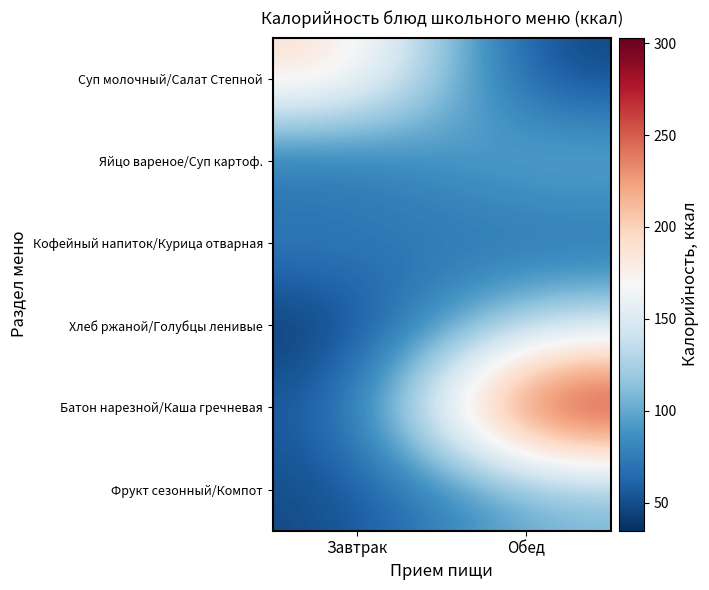

Reading left to right, transcribe all the data shown in this chart.

Суп молочный/Салат Степной: Завтрак=197.0	Обед=40.8
Яйцо вареное/Суп картоф.: Завтрак=62.8	Обед=111.3
Кофейный напиток/Курица отварная: Завтрак=79.0	Обед=60.8
Хлеб ржаной/Голубцы ленивые: Завтрак=34.8	Обед=138.9
Батон нарезной/Каша гречневая: Завтрак=52.4	Обед=303.0
Фрукт сезонный/Компот: Завтрак=47.0	Обед=106.0